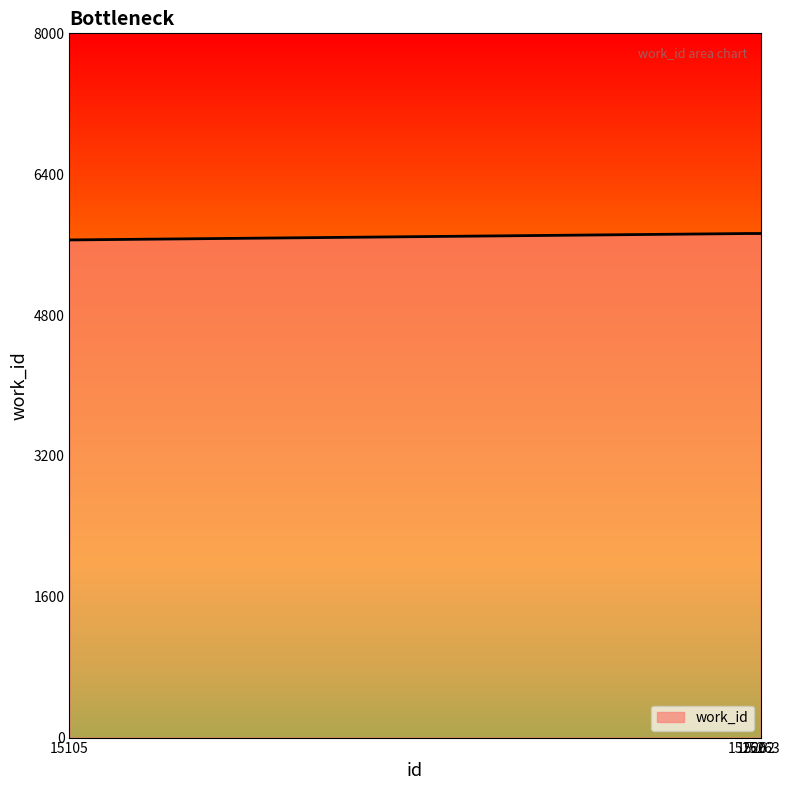

Which has a higher value, 15260 or 15263?

15260